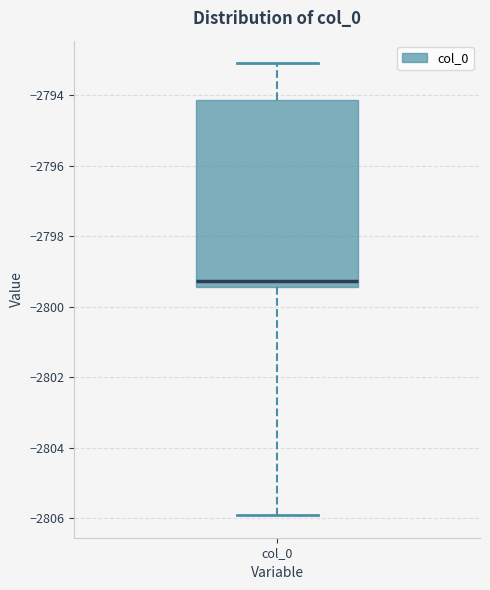

Read this box plot against the y-axis: the position of the median line, the range covered by the box, and the ends of both whiskers. The values are not printed on the chart, so give them approximately, as read against the axis.

median -2799.2, box -2799.4 to -2794.2, whiskers -2806.0 to -2793.0